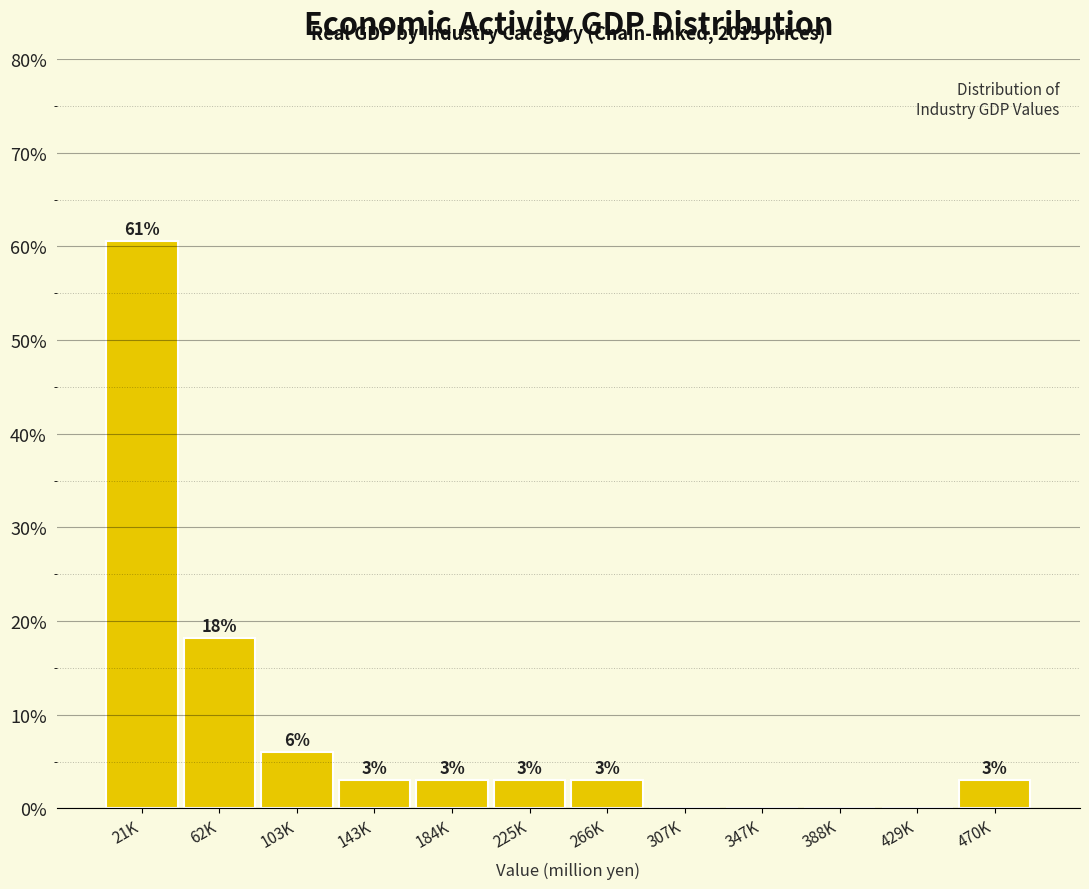

What is the ratio of the value at 103K to the value at 184K?

2.0